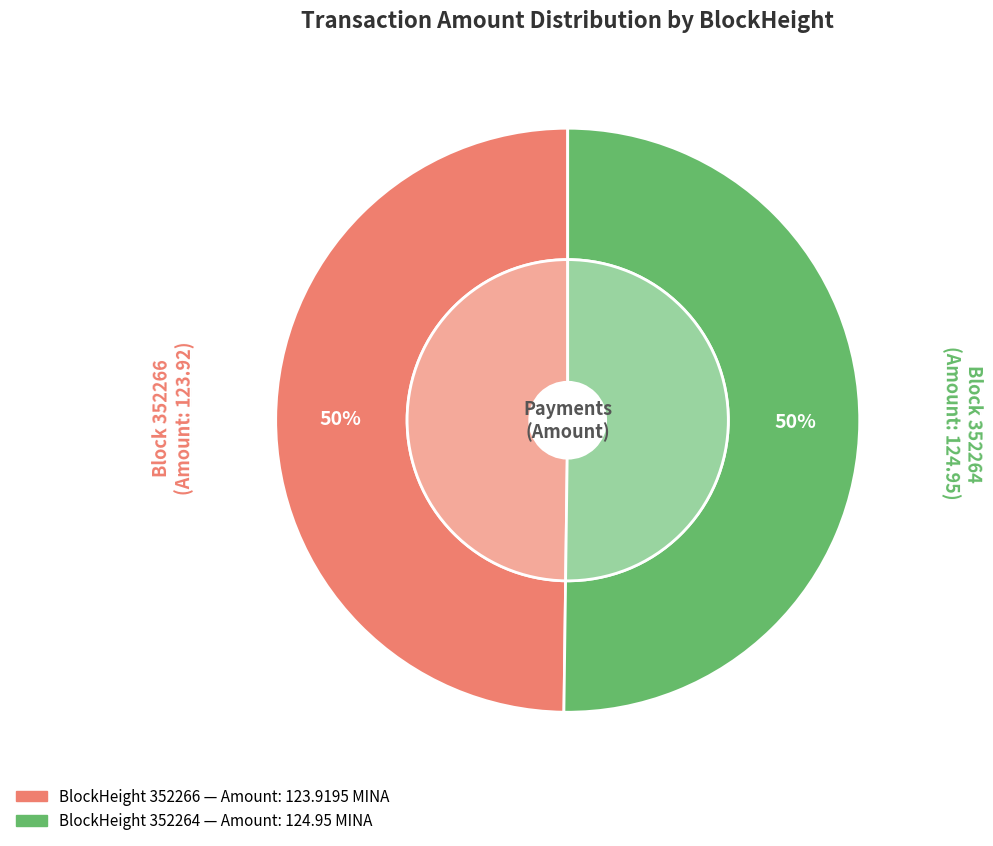

Rank the categories by value from lowest to highest.

352266, 352264